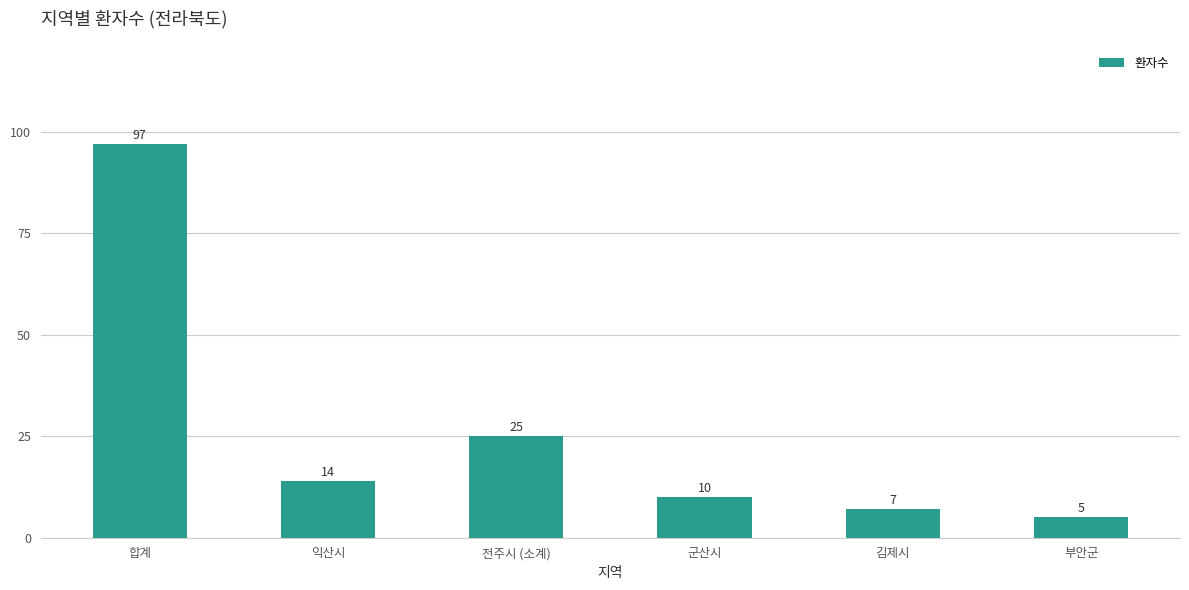

Where is the data nearest to the value 51?

전주시 (소계)